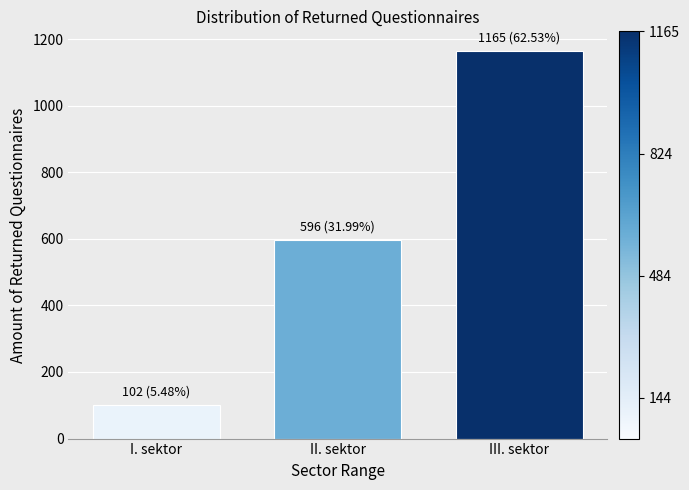

Reading left to right, extract all data points from this chart.

102	596	1165